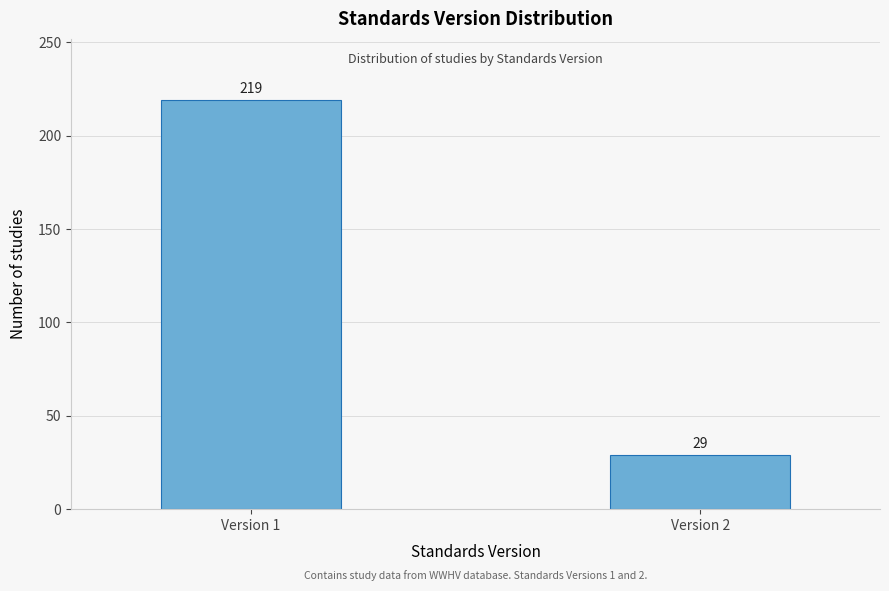

Reading right to left, list all the values displayed in this chart.

29	219